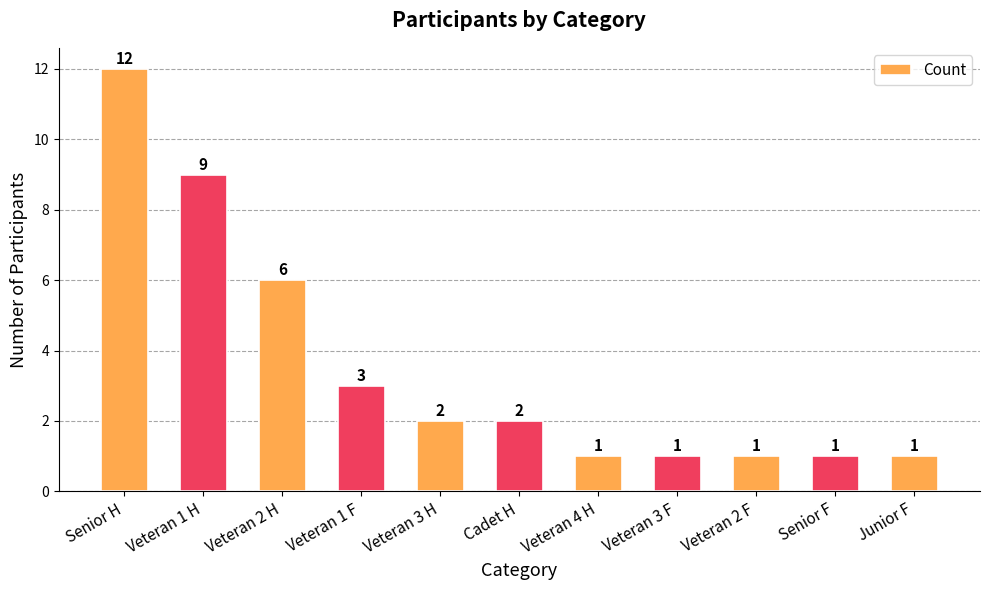

What is the ratio of the value at Veteran 4 H to the value at Veteran 1 H?

0.1